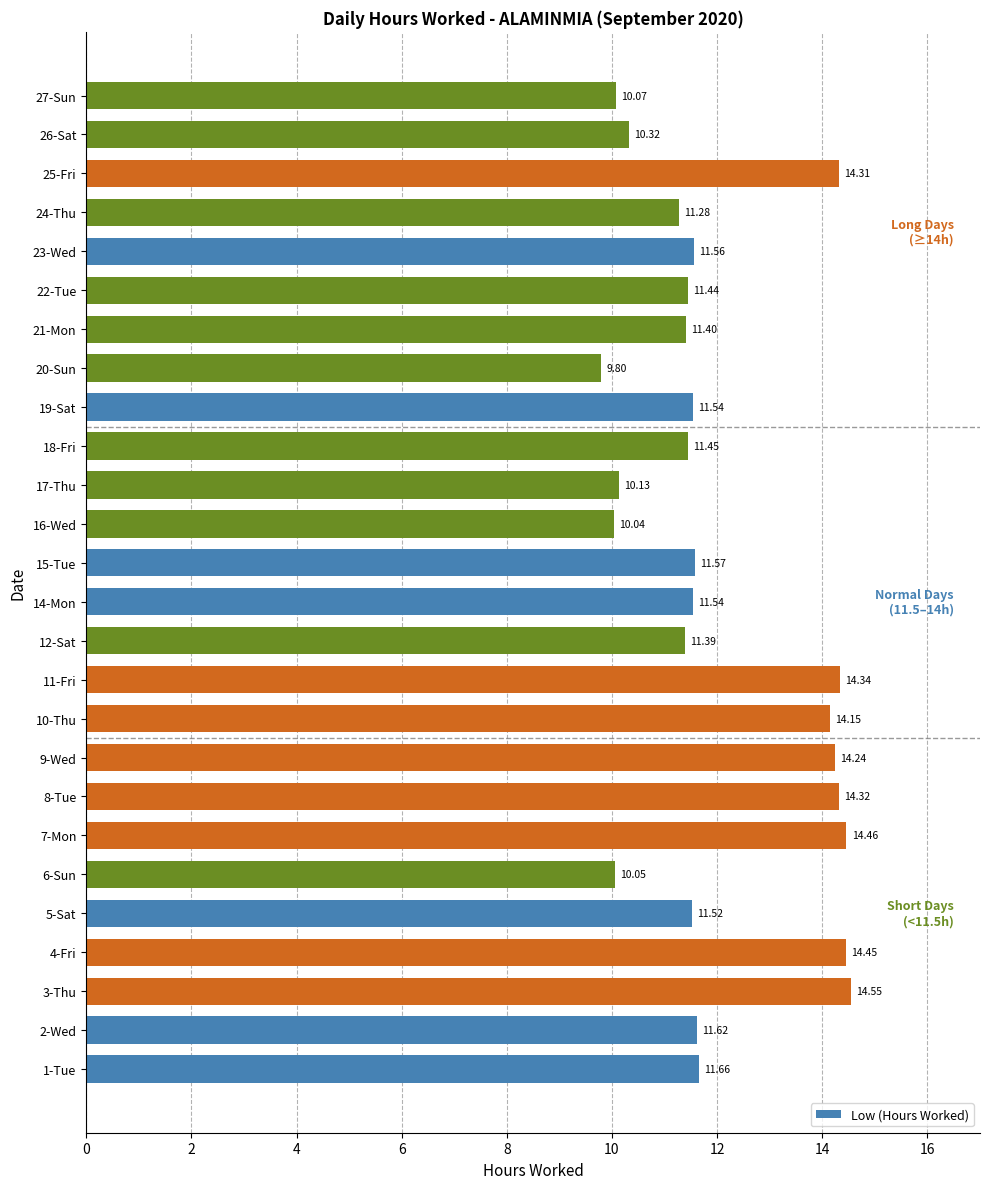

How many bars are there in total?

26